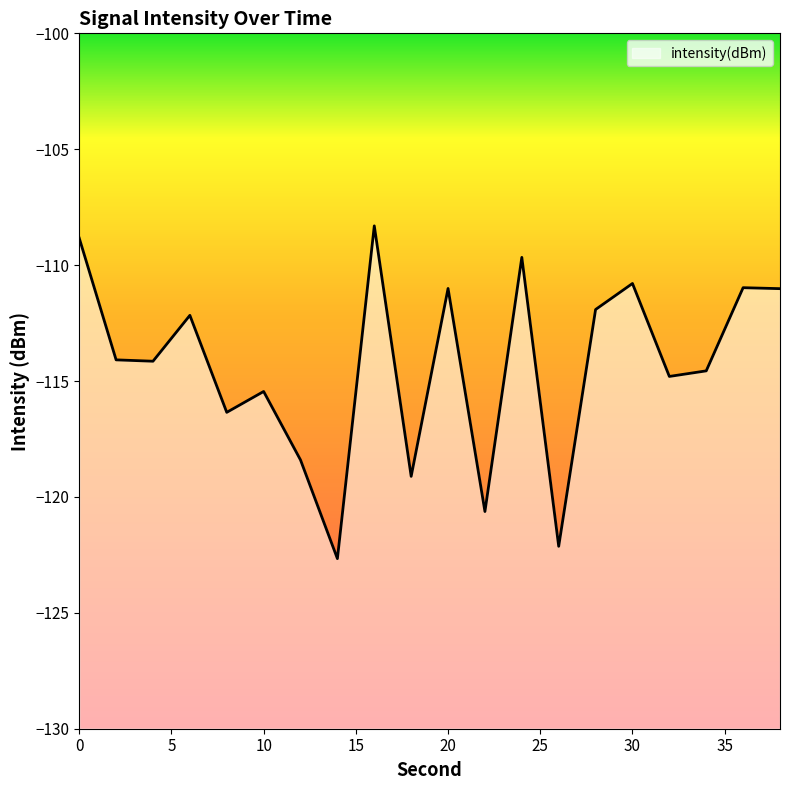

Rank the categories by value from lowest to highest.

14, 26, 22, 18, 12, 8, 10, 32, 34, 4, 2, 6, 28, 38, 20, 36, 30, 24, 0, 16